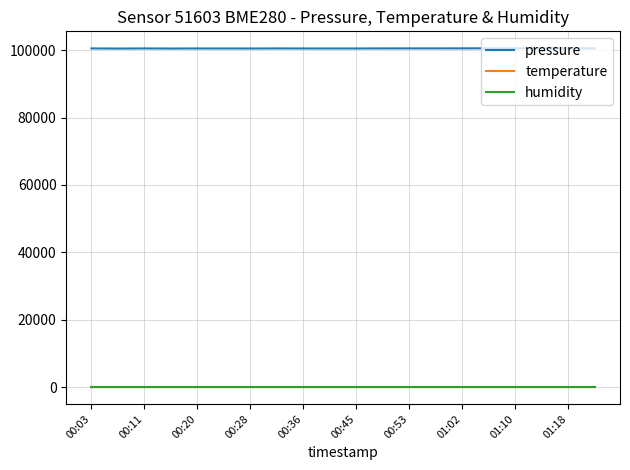

Which series has the largest total across all categories?

pressure